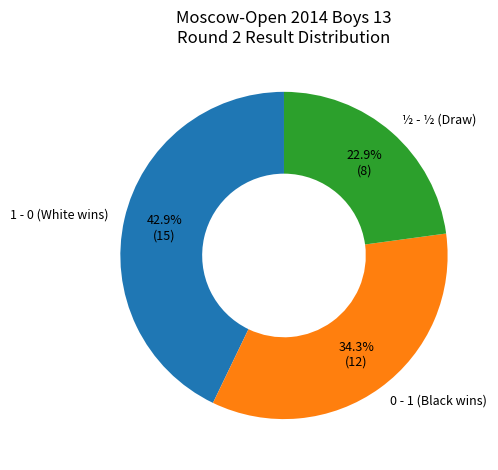

Which category has the smallest portion of the pie?

½ - ½ (Draw)